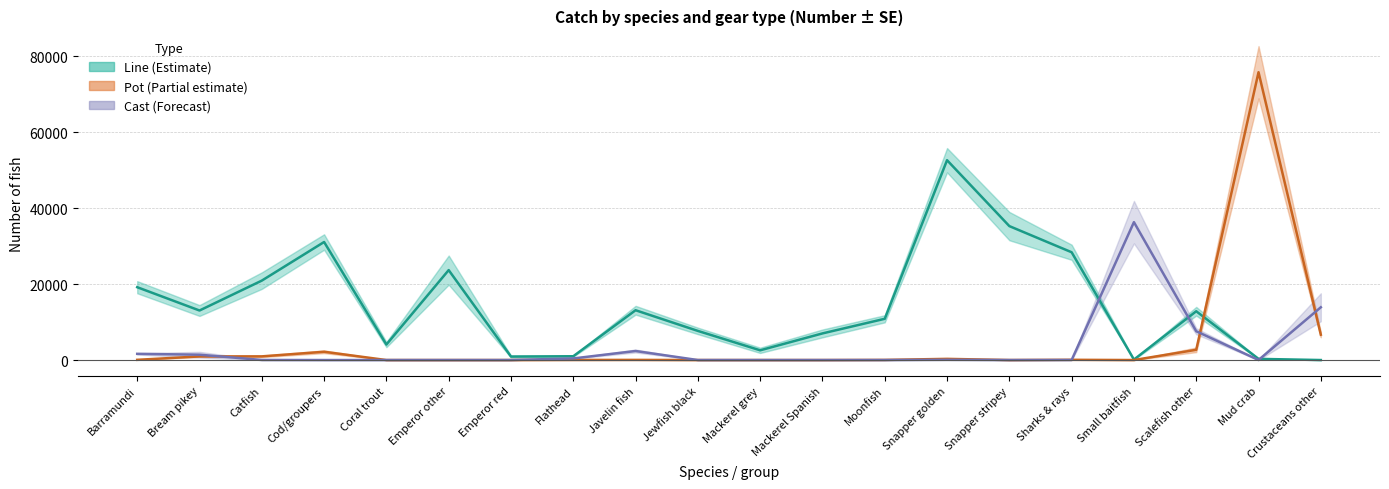

Does the chart have visible grid lines?

Yes